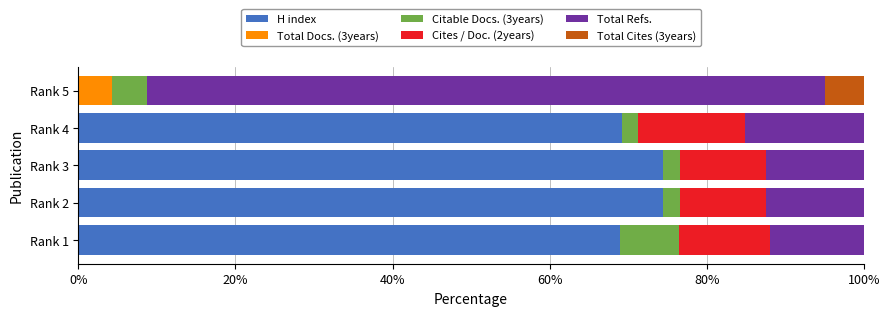

What is the total value across all series at Rank 2?

100.0